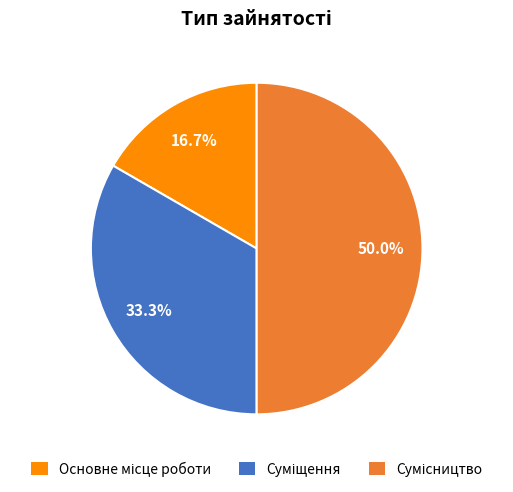

Is there a majority slice in this chart?

No